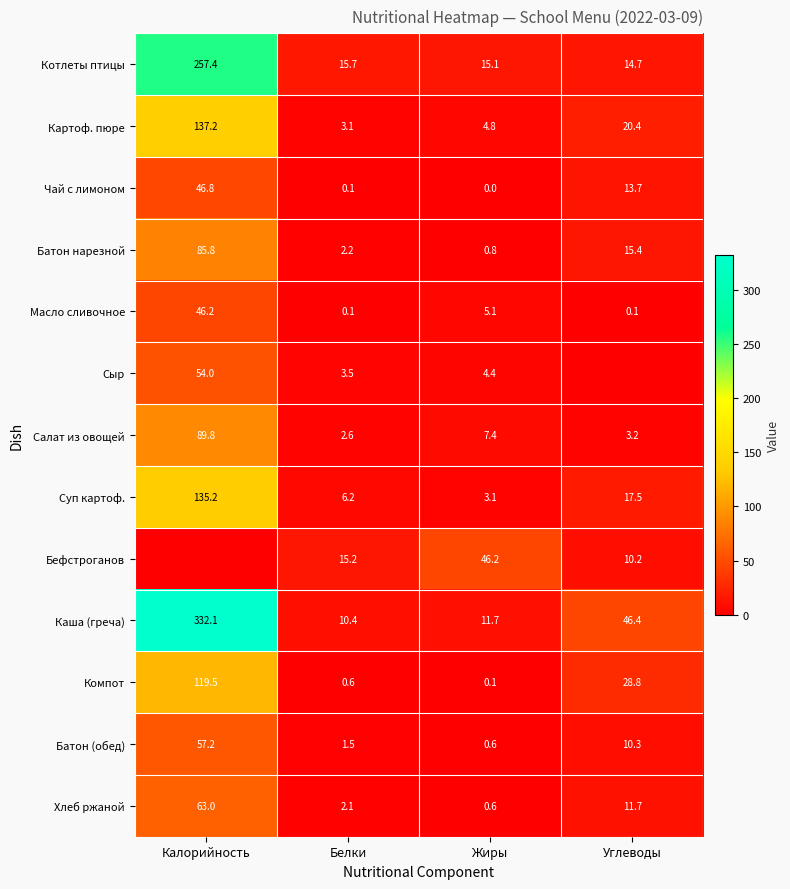

Which category has the highest value across all series?

Калорийность